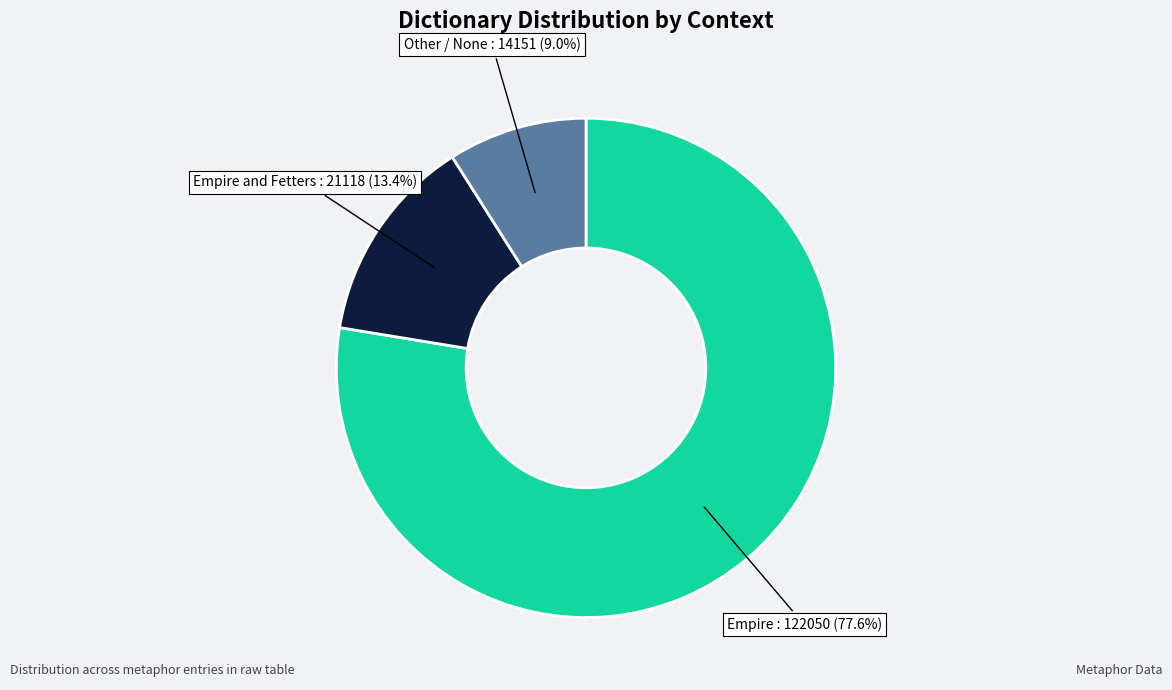

Does any single category account for the majority?

Yes